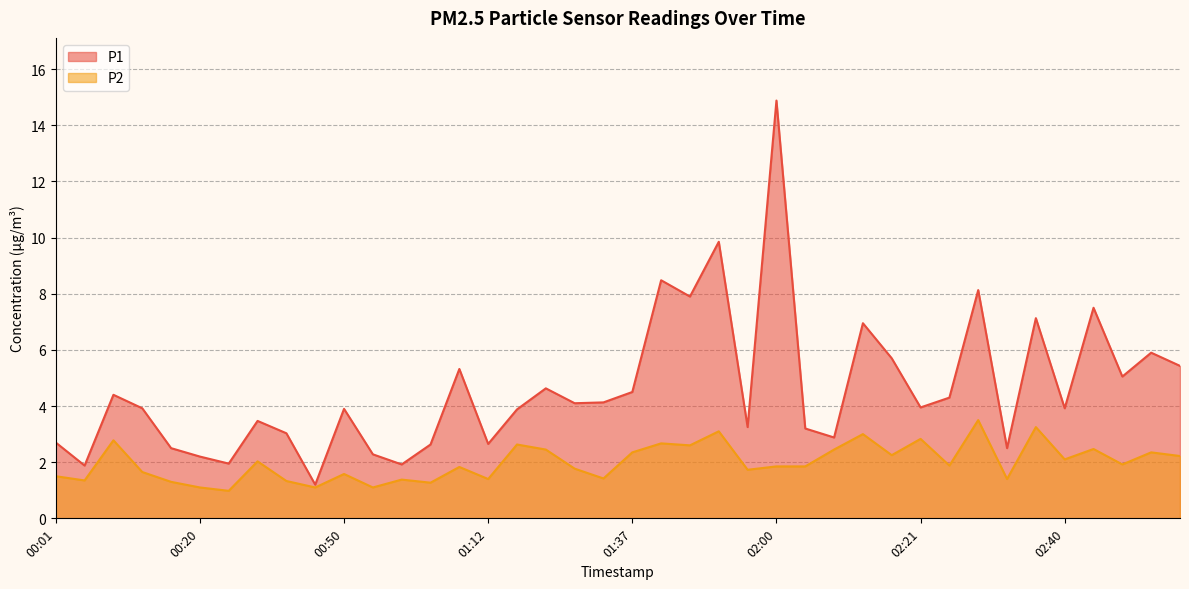

Reading left to right, extract all data points from this chart.

P1: 00:01=2.7	00:07=1.9	00:09=4.4	00:12=3.9	00:17=2.5	00:20=2.2	00:26=1.9	00:37=3.5	00:40=3.0	00:48=1.2	00:50=3.9	00:56=2.3	00:59=1.9	01:01=2.6	01:09=5.3	01:12=2.6	01:17=3.9	01:20=4.6	01:26=4.1	01:31=4.1	01:37=4.5	01:40=8.5	01:45=7.9	01:51=9.8	01:57=3.2	02:00=14.9	02:05=3.2	02:08=2.9	02:10=7.0	02:18=5.7	02:21=4.0	02:27=4.3	02:29=8.1	02:32=2.5	02:37=7.1	02:40=3.9	02:46=7.5	02:48=5.0	02:50=5.9	02:56=5.4
P2: 00:01=1.5	00:07=1.4	00:09=2.8	00:12=1.6	00:17=1.3	00:20=1.1	00:26=1.0	00:37=2.0	00:40=1.3	00:48=1.1	00:50=1.6	00:56=1.1	00:59=1.4	01:01=1.3	01:09=1.8	01:12=1.4	01:17=2.6	01:20=2.5	01:26=1.8	01:31=1.4	01:37=2.4	01:40=2.7	01:45=2.6	01:51=3.1	01:57=1.7	02:00=1.9	02:05=1.9	02:08=2.5	02:10=3.0	02:18=2.2	02:21=2.8	02:27=1.9	02:29=3.5	02:32=1.4	02:37=3.2	02:40=2.1	02:46=2.5	02:48=1.9	02:50=2.4	02:56=2.2